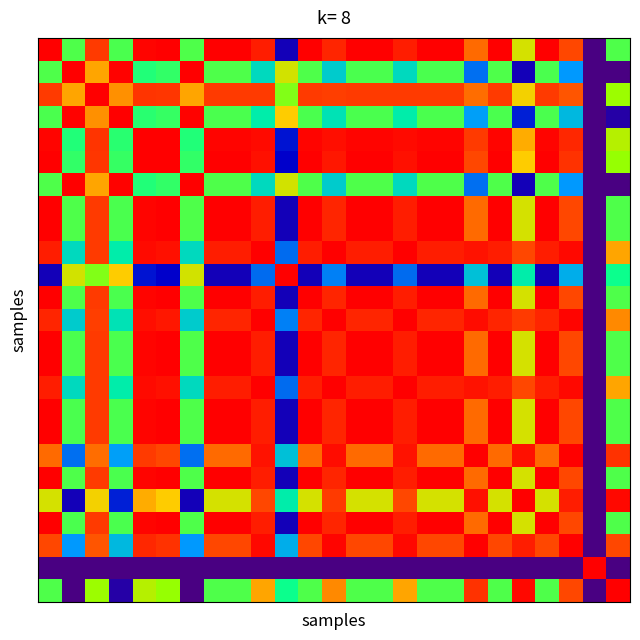

What is the maximum value shown in the chart?

1.0